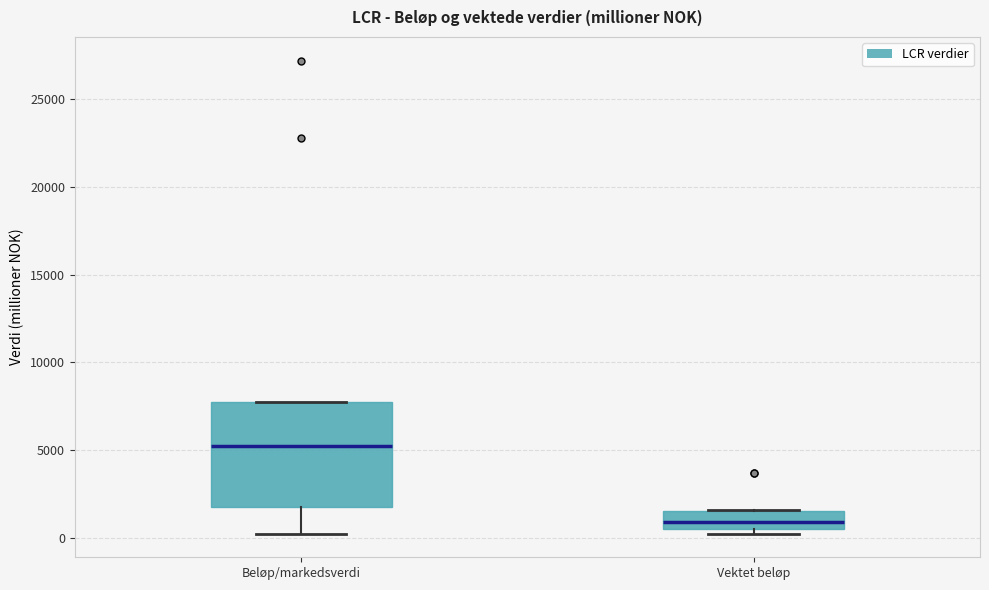

Where is the lower edge of the box for Beløp/markedsverdi on the y-axis? The values are not printed on the chart, so give them approximately, as read against the axis.

2000